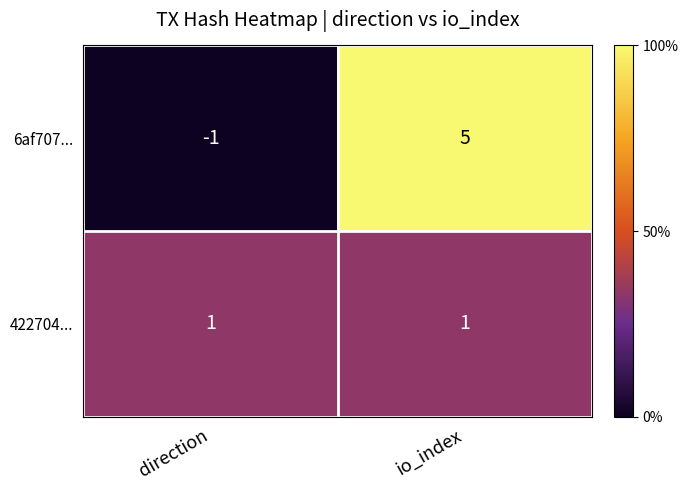

At which category is the sum across all series the highest?

io_index